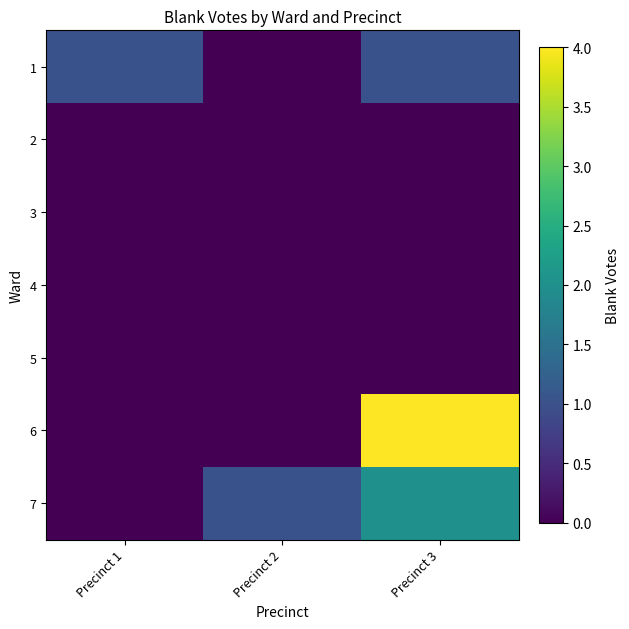

Reading left to right, extract all data points from this chart.

1: Precinct 1=1	Precinct 2=0	Precinct 3=1
2: Precinct 1=0	Precinct 2=0	Precinct 3=0
3: Precinct 1=0	Precinct 2=0	Precinct 3=0
4: Precinct 1=0	Precinct 2=0	Precinct 3=0
5: Precinct 1=0	Precinct 2=0	Precinct 3=0
6: Precinct 1=0	Precinct 2=0	Precinct 3=4
7: Precinct 1=0	Precinct 2=1	Precinct 3=2